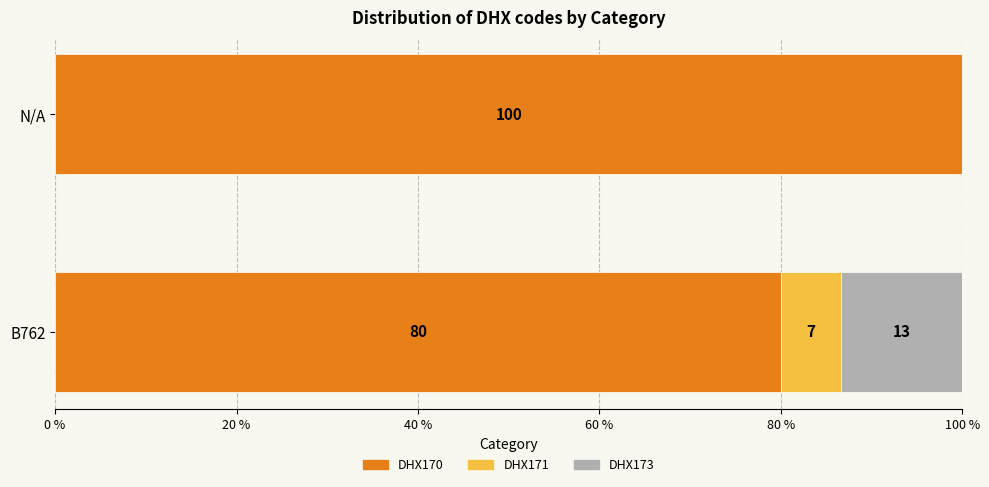

Which category has the highest value in the DHX170 series?

N/A